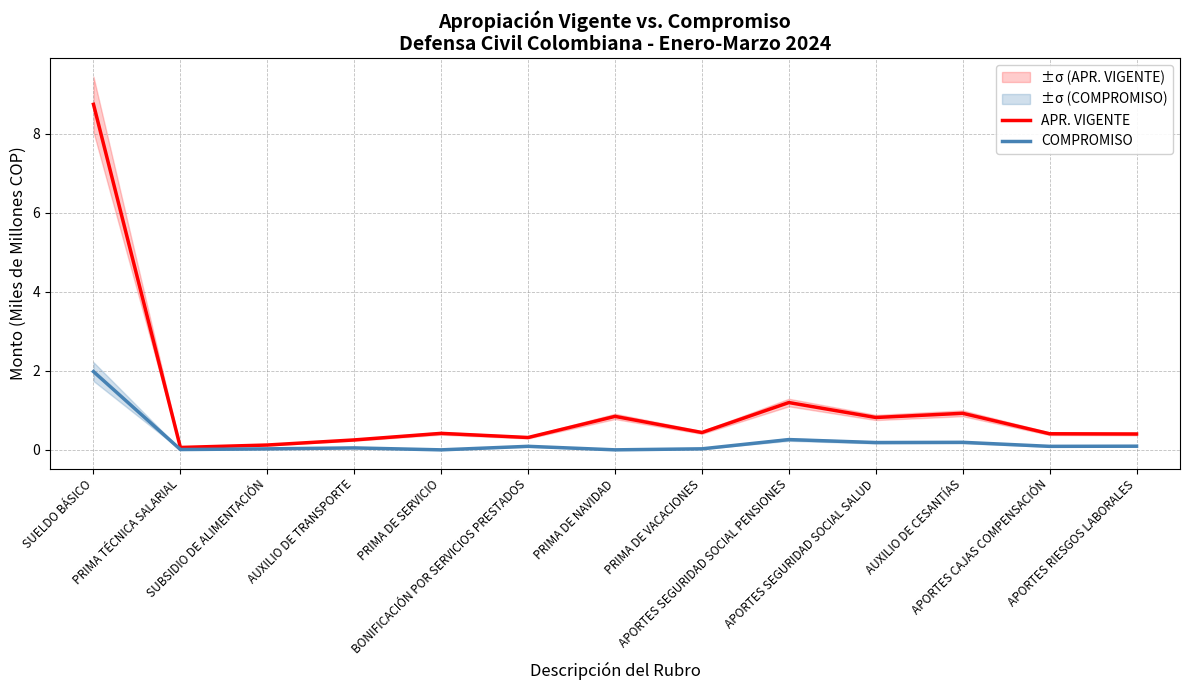

Rank the categories by APR. VIGENTE value from lowest to highest.

PRIMA TÉCNICA SALARIAL, SUBSIDIO DE ALIMENTACIÓN, AUXILIO DE TRANSPORTE, BONIFICACIÓN POR SERVICIOS PRESTADOS, APORTES RIESGOS LABORALES, APORTES CAJAS COMPENSACIÓN, PRIMA DE SERVICIO, PRIMA DE VACACIONES, APORTES SEGURIDAD SOCIAL SALUD, PRIMA DE NAVIDAD, AUXILIO DE CESANTÍAS, APORTES SEGURIDAD SOCIAL PENSIONES, SUELDO BÁSICO